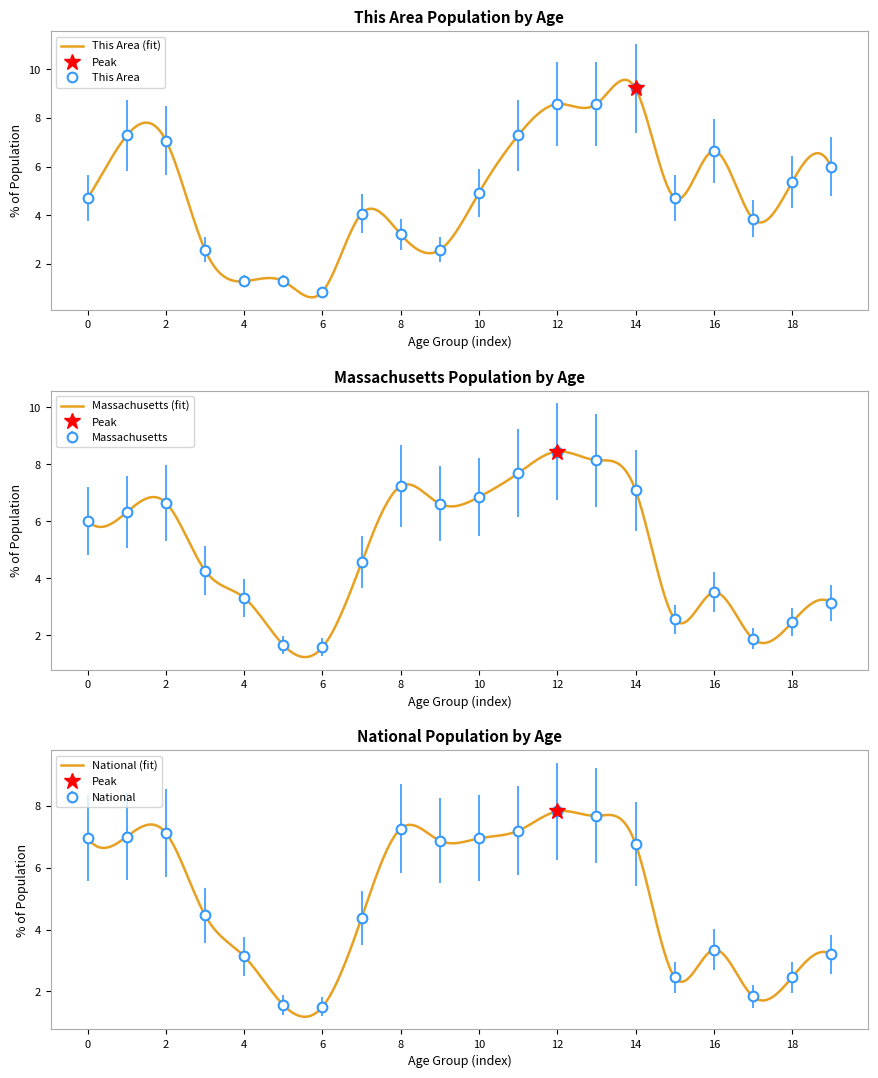

How many distinct data groups are displayed?

3